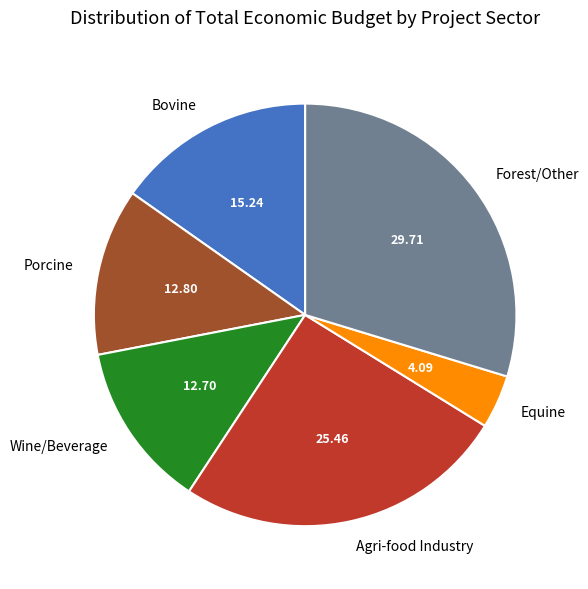

How many slices are in this pie chart?

6